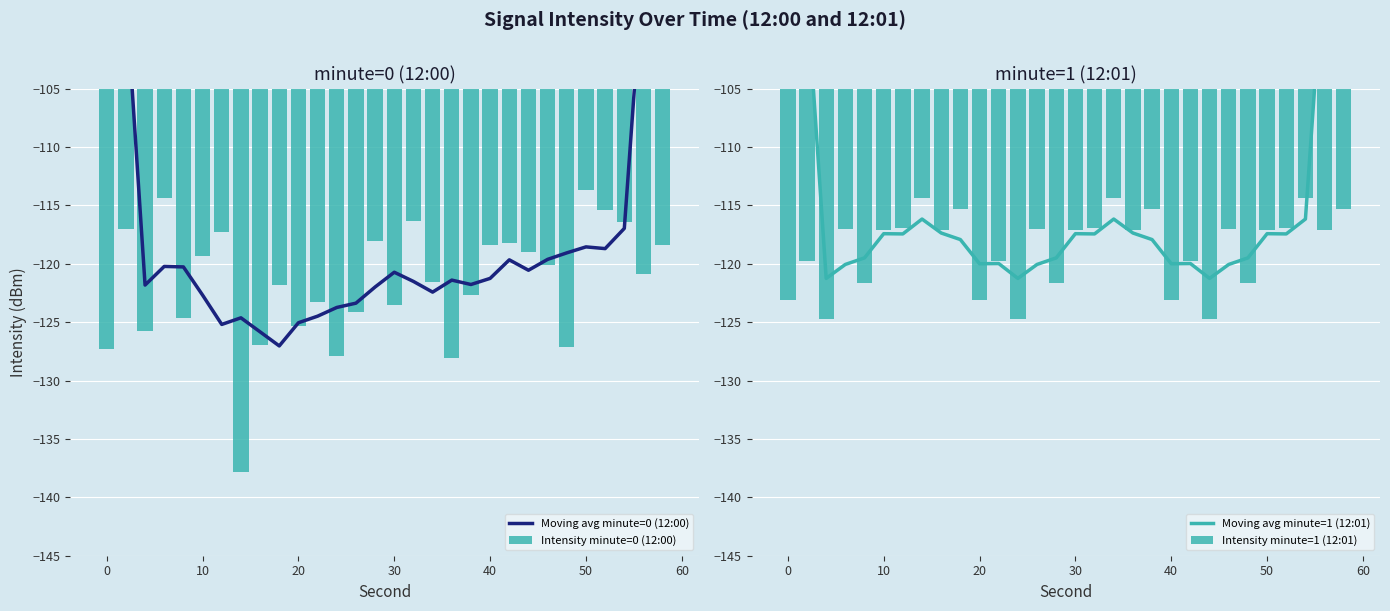

Does the chart contain stacked bars?

No